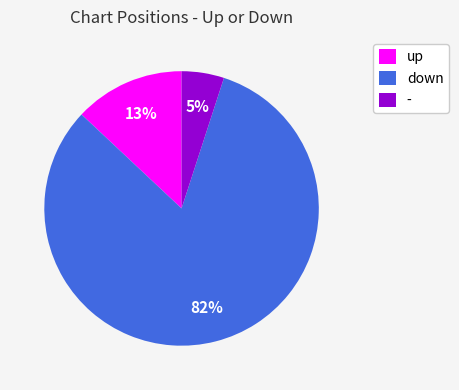

Which category has the smallest portion of the pie?

-